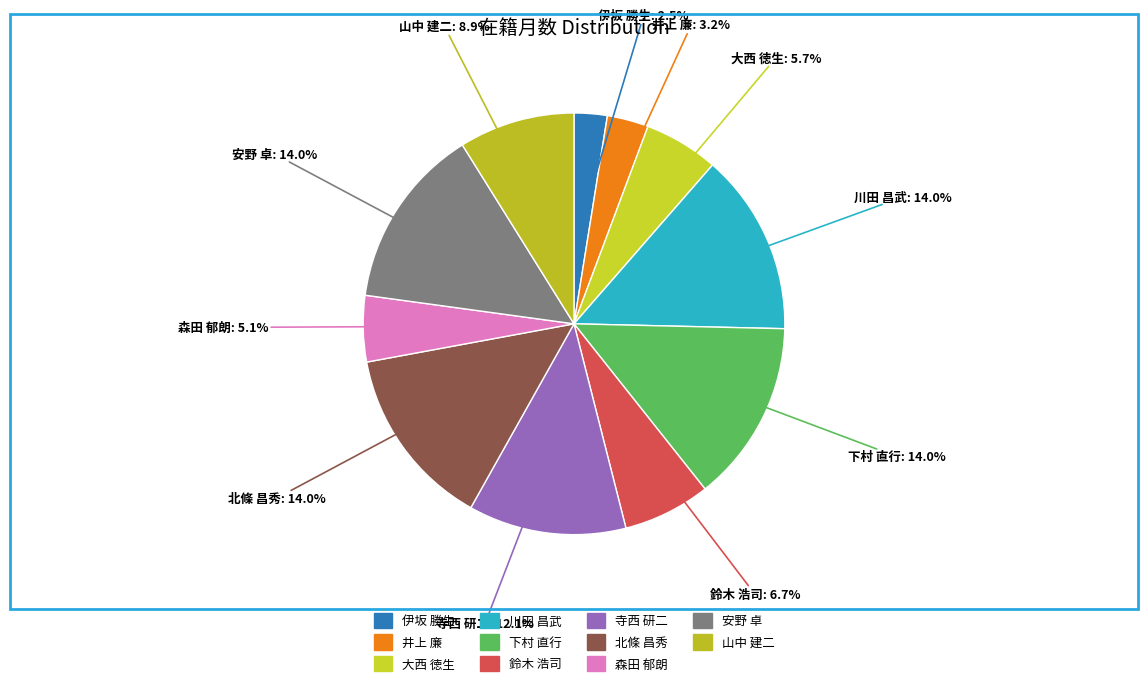

To the nearest percent, what is the average slice percentage?

9%